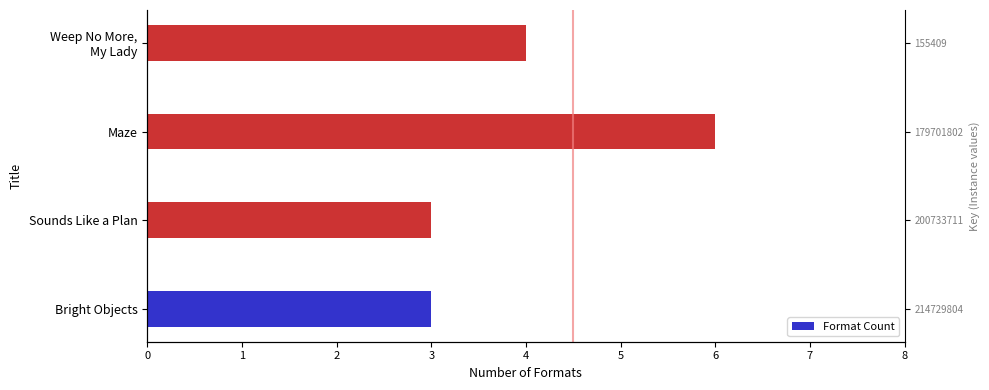

What is the value of the 3rd bar from the left?

6